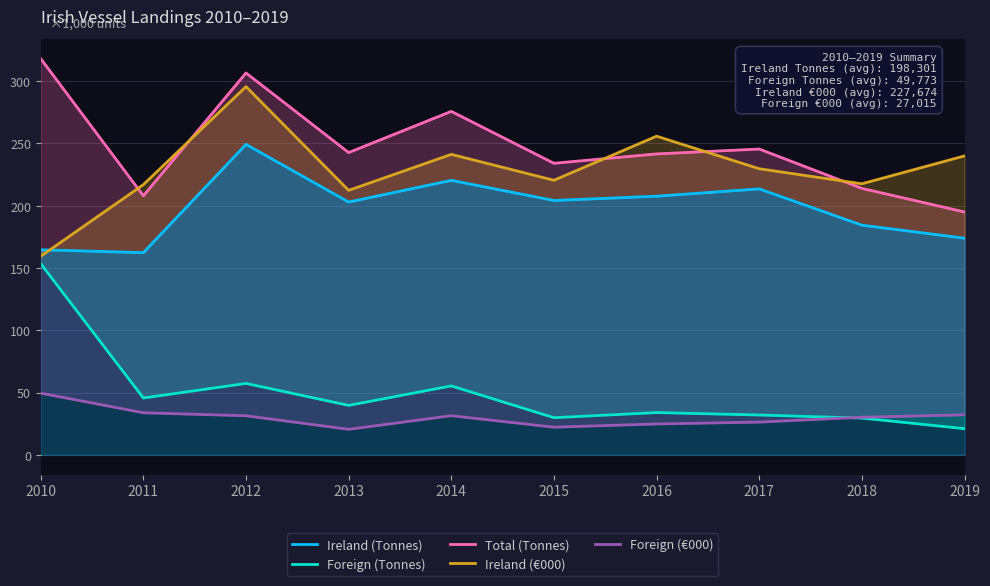

At which label does Ireland (€000) reach its peak?

2012